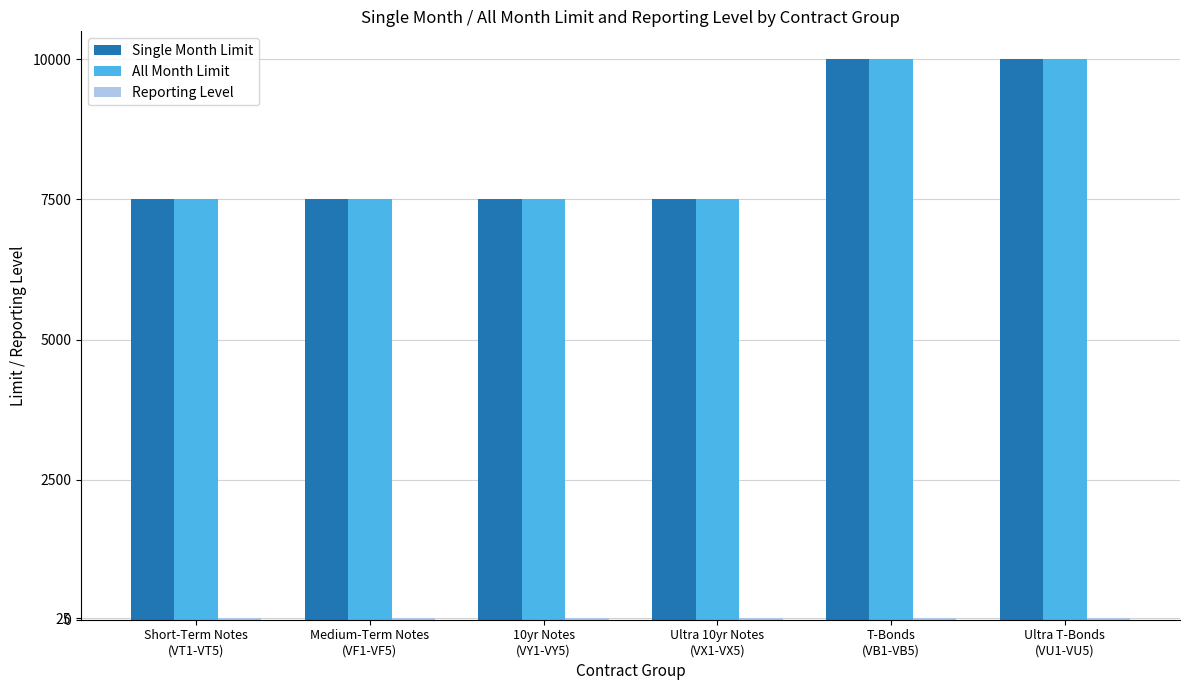

What is the sum of all Single Month Limit values?

50000